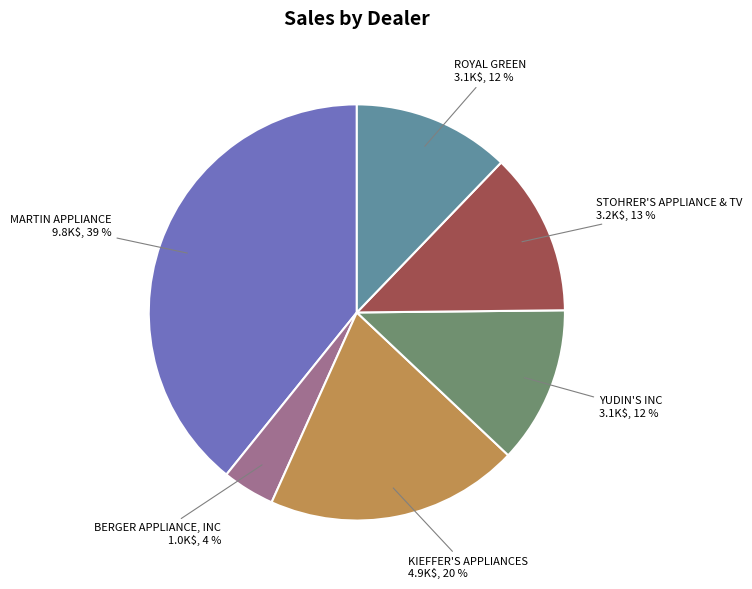

The ROYAL GREEN slice represents 6% of the pie. True or false?

False